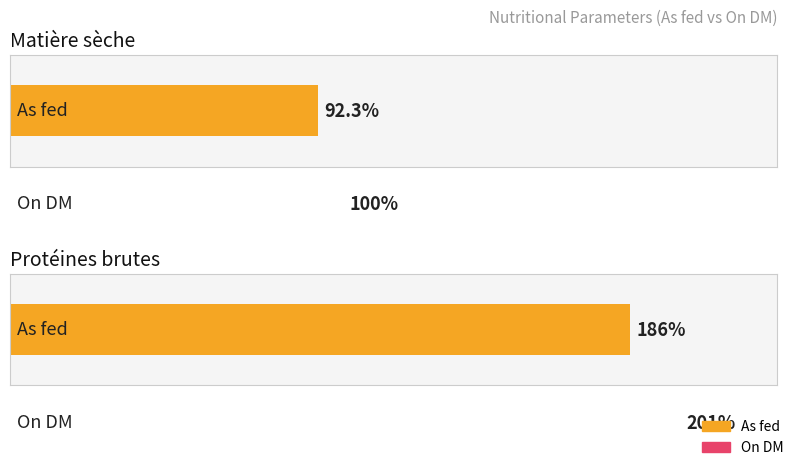

What is the spread (max minus min) of values at Matière sèche?

7.7